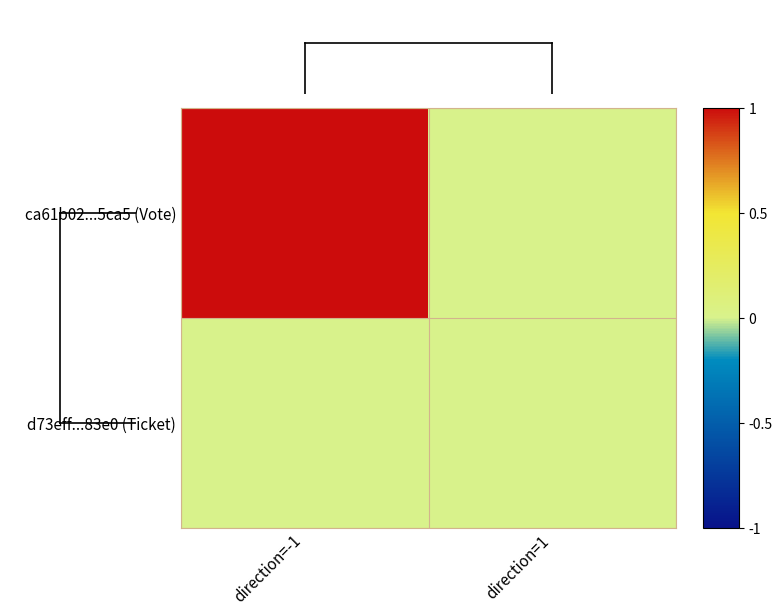

At how many categories does at least one series exceed 0?

1